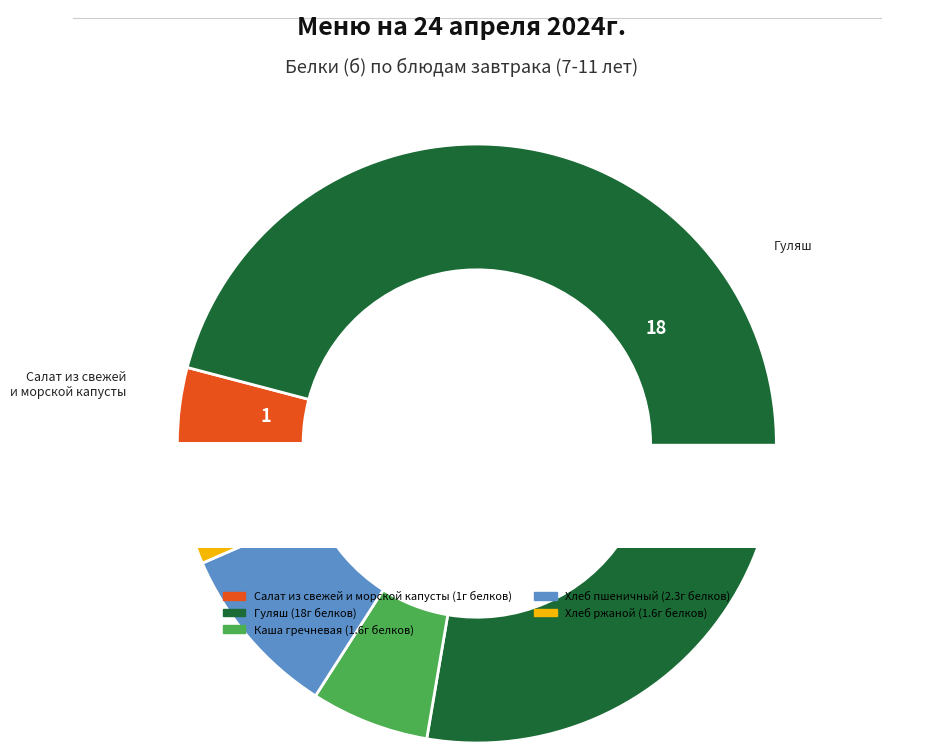

True or false: Хлеб ржаной accounts for 13% of the total.

False